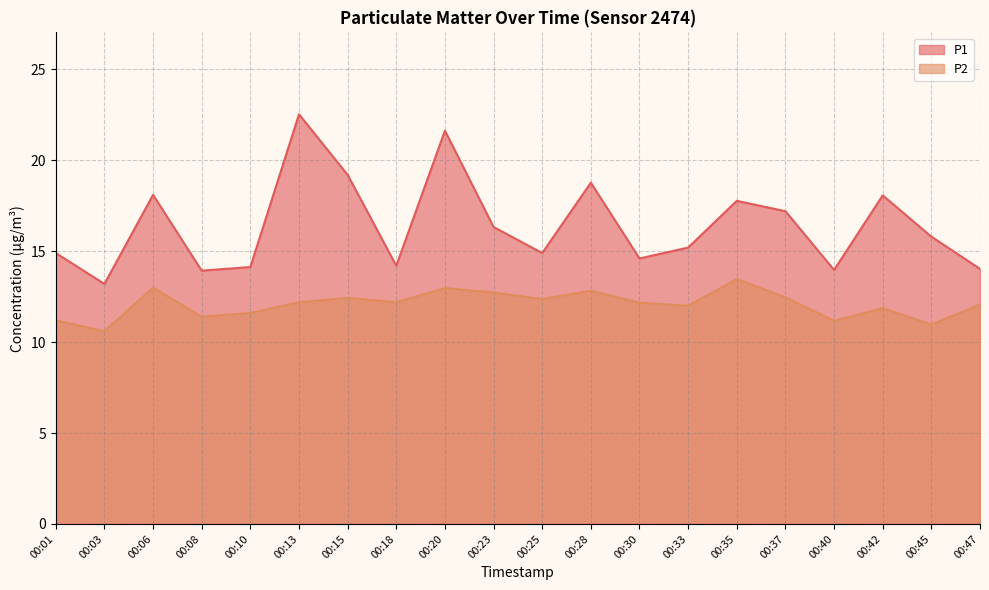

What is the difference between the maximum and second lowest values in the P2 series?

2.5